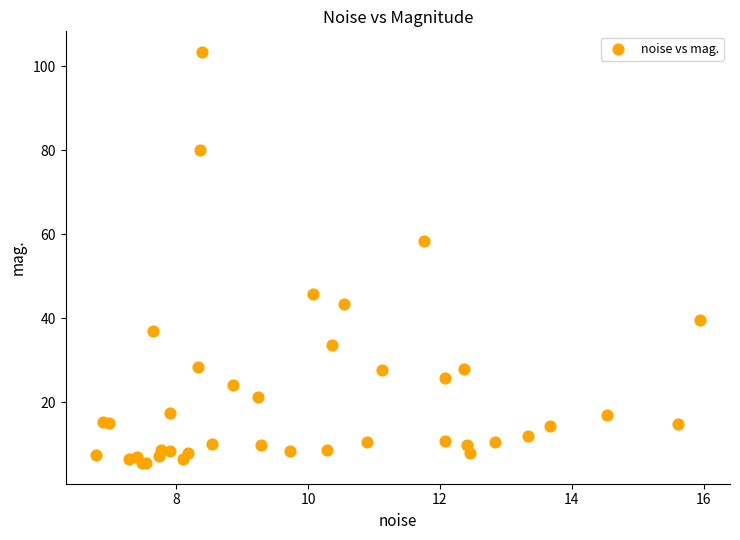

What Y value in the scatter plot is closest to 54?

58.3